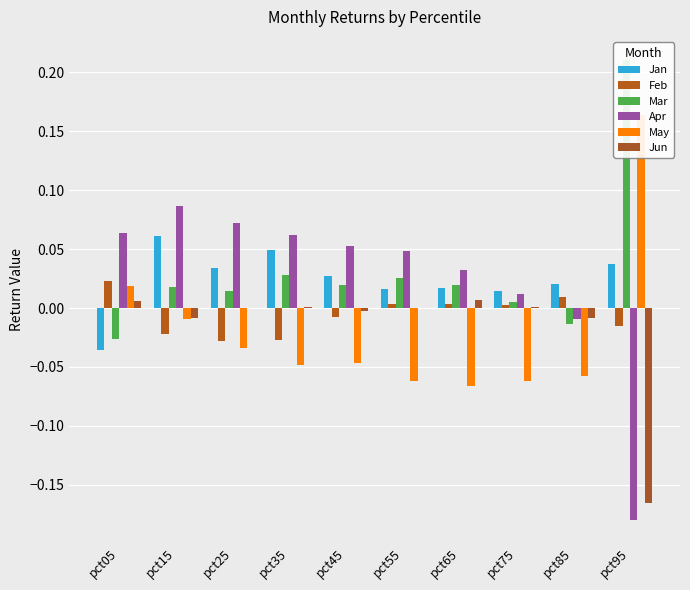

What is the sum of all May values?

-0.2